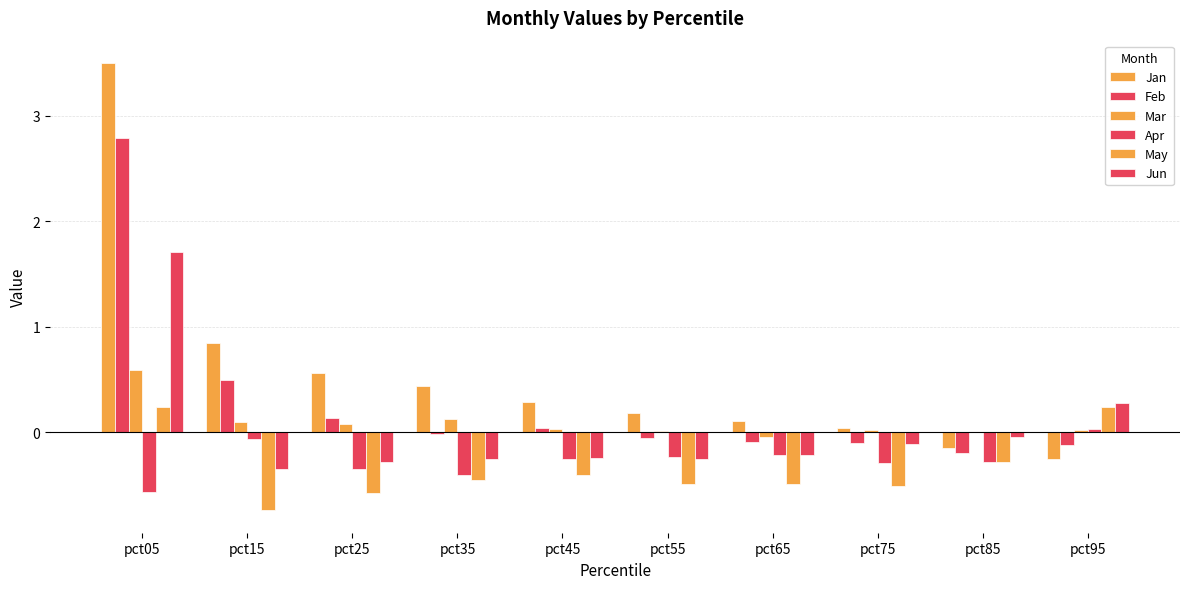

How many positive values does the May series have?

2